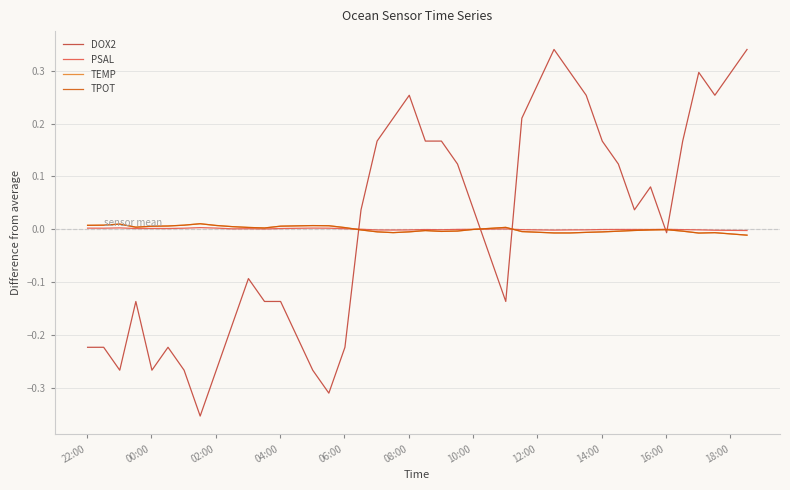

What is the difference between the second highest and second lowest values in the DOX2 series?

0.7